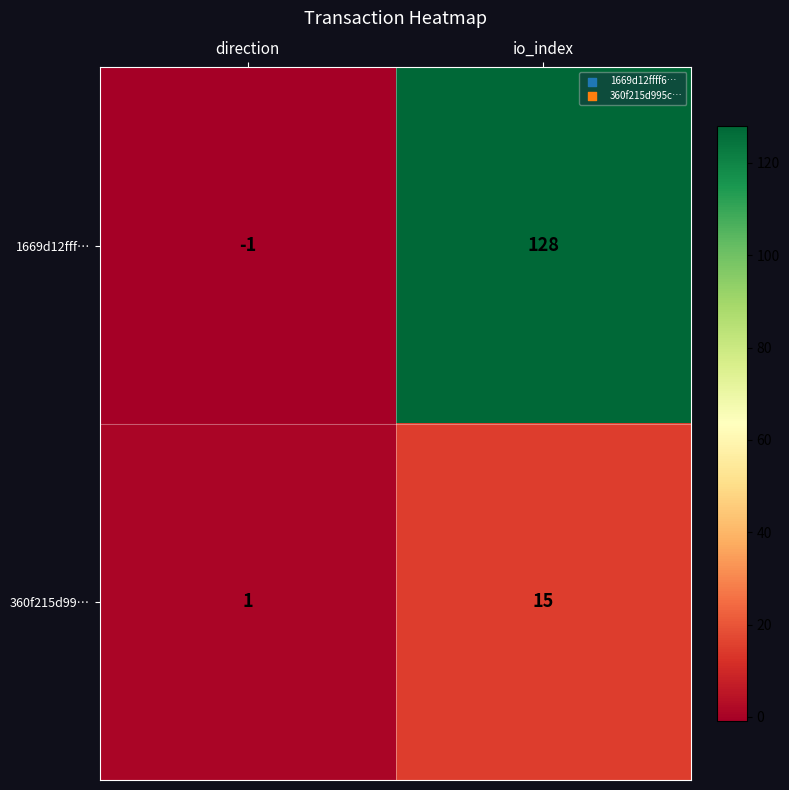

Count the number of data series in this chart.

2